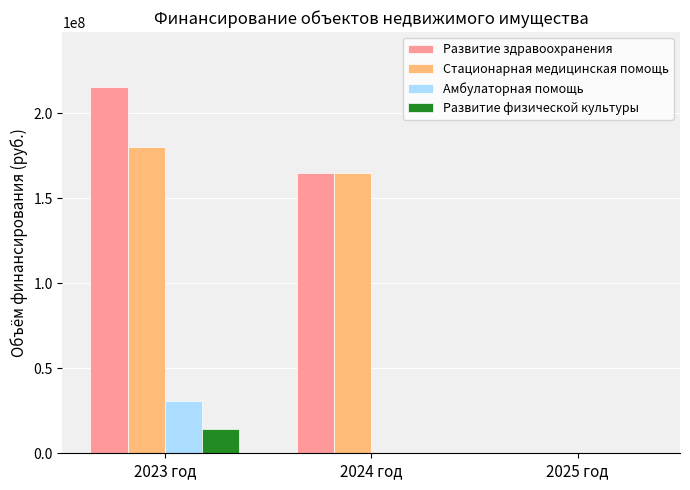

What is the sum of the Развитие здравоохранения values at 2023 год and 2025 год?

215340000.0